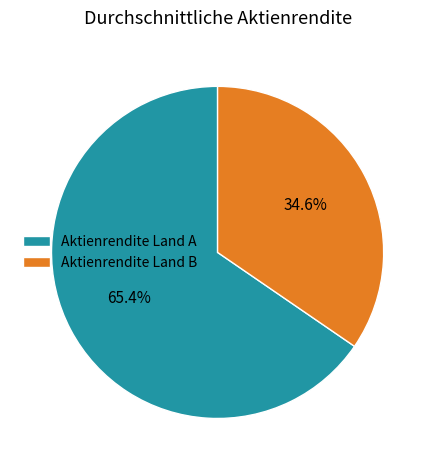

Does Aktienrendite Land B account for over 50% of the chart?

No